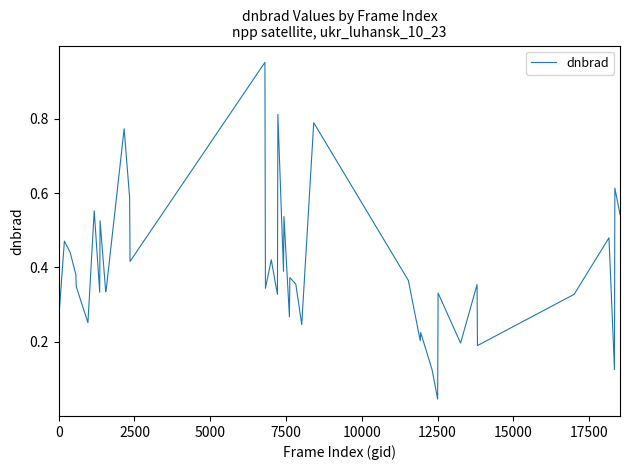

What is the difference between the maximum and minimum values?

0.9